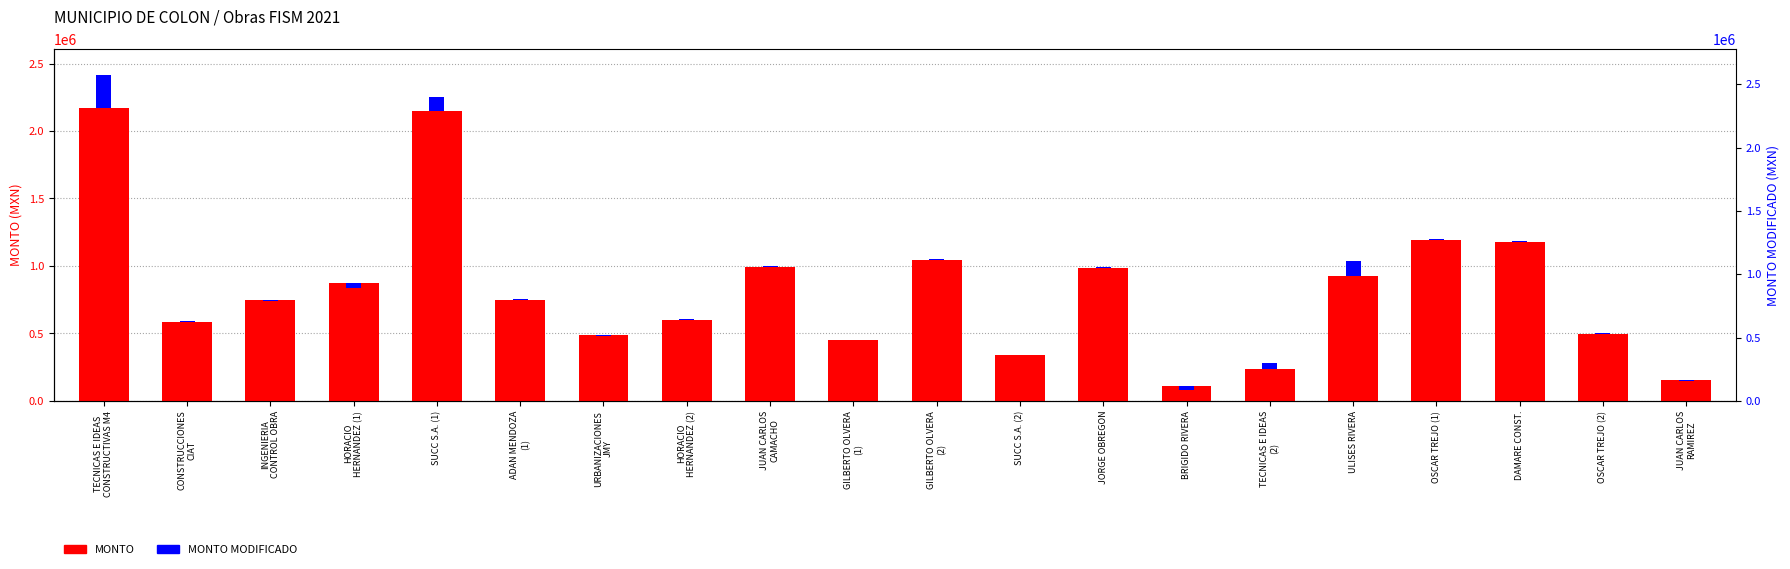

Approximately how many times larger is the value at GILBERTO OLVERA
(2) compared to SUCC S.A. (2)?

3.1